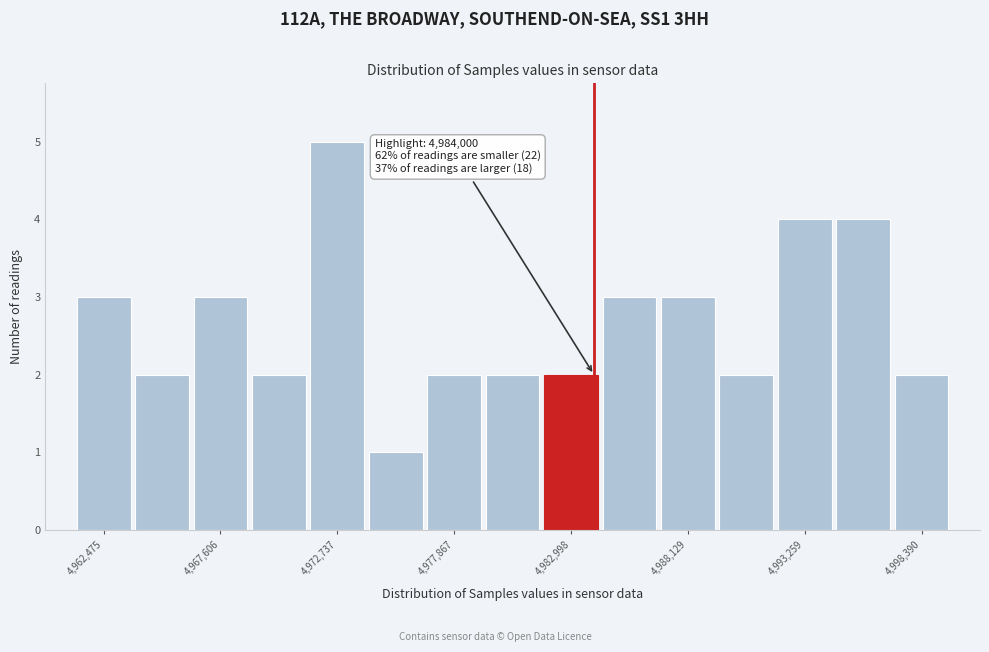

Around what value on the x-axis is the tallest bar? Give the approximate position of its centre, as read against the axis.

4973000